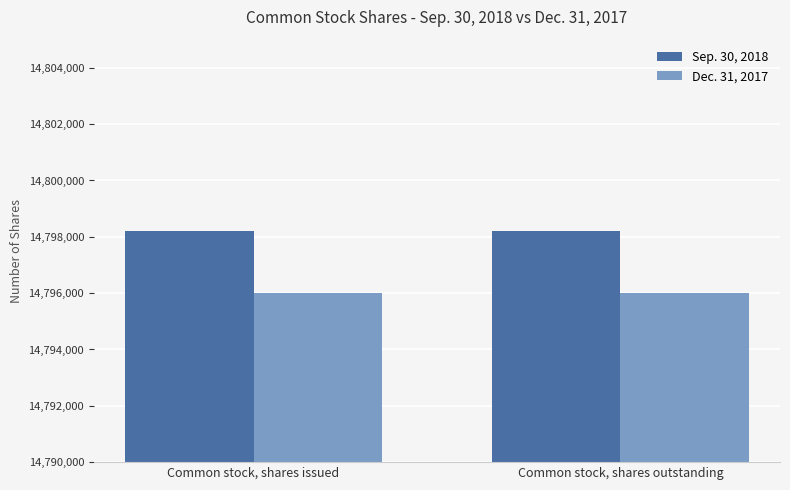

What is the minimum value for Dec. 31, 2017?

14795992